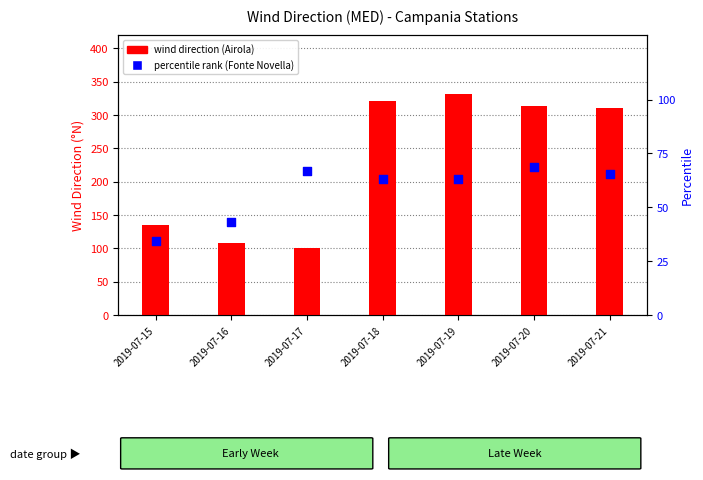

Which series has the largest total across all categories?

wind direction (Airola)